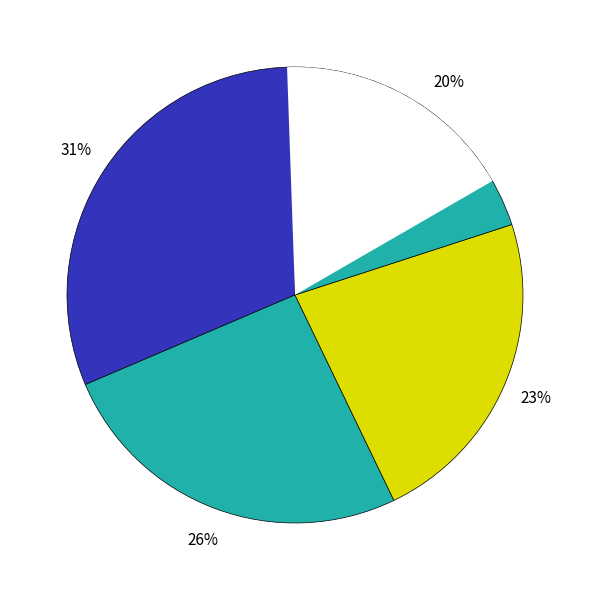

Do Brisudová Anna Mária and Vargová Leona together represent more than half of the pie?

No